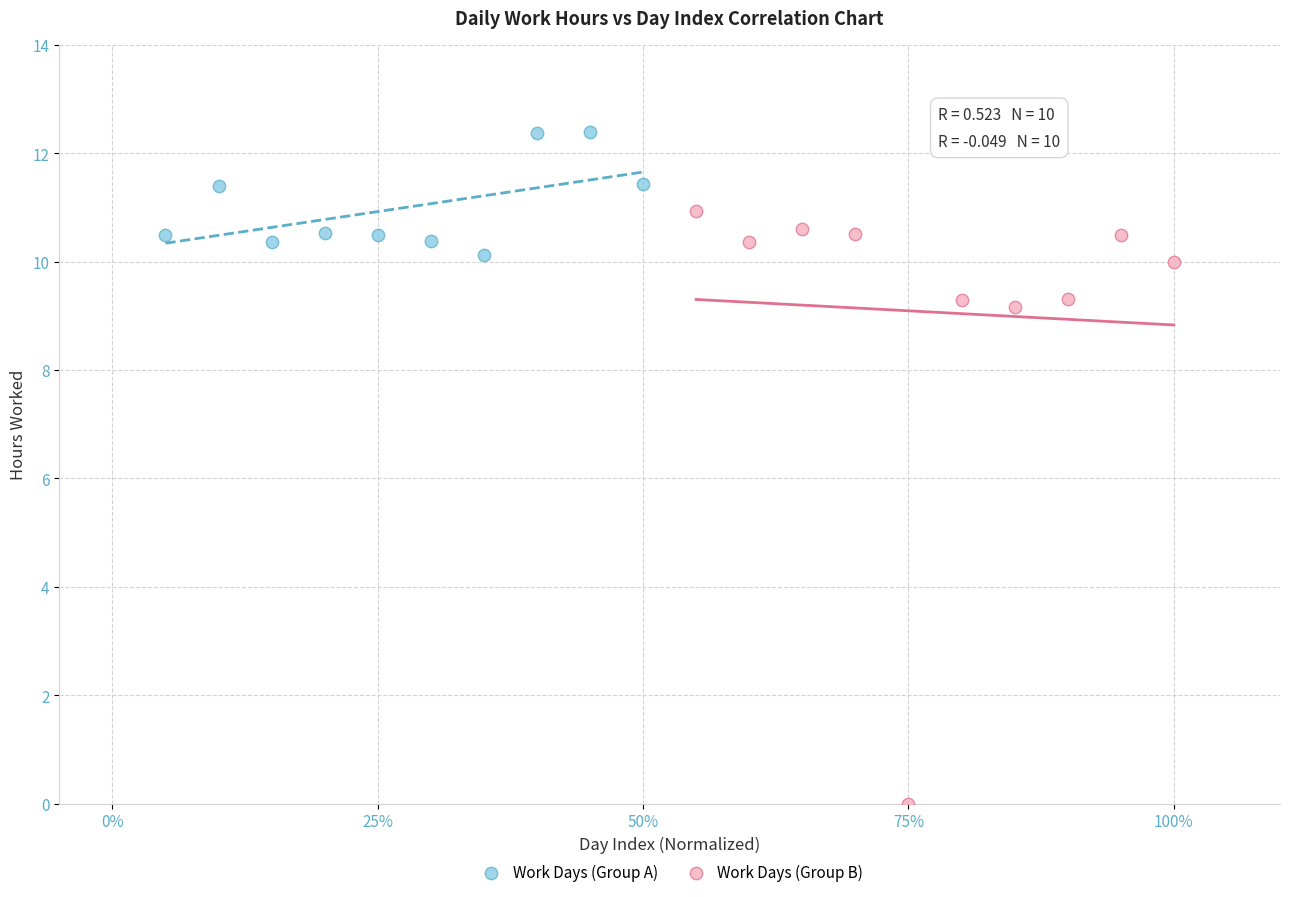

Which series reaches the minimum Y coordinate?

Work Days (Group B)